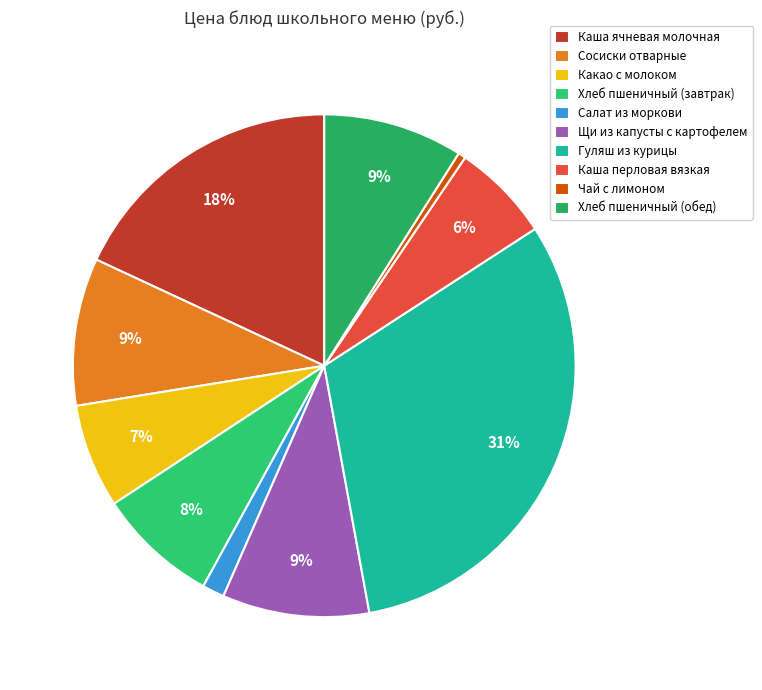

Do Чай с лимоном and Хлеб пшеничный (обед) together represent more than half of the pie?

No